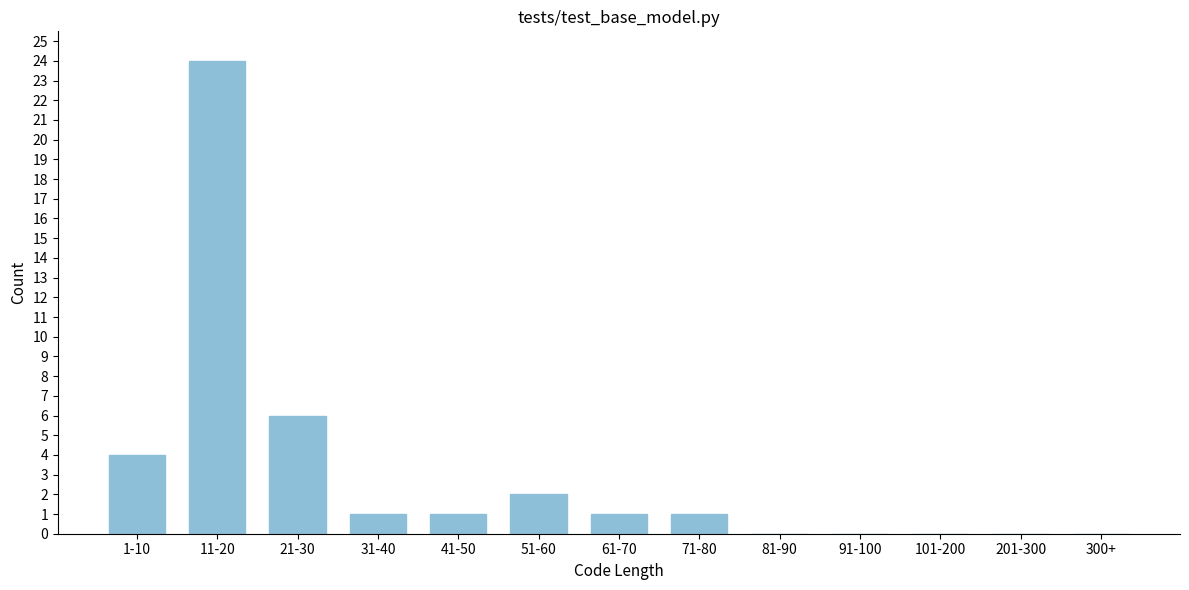

Reading left to right, transcribe all the data shown in this chart.

1-10=4	11-20=24	21-30=6	31-40=1	41-50=1	51-60=2	61-70=1	71-80=1	81-90=0	91-100=0	101-200=0	201-300=0	300+=0